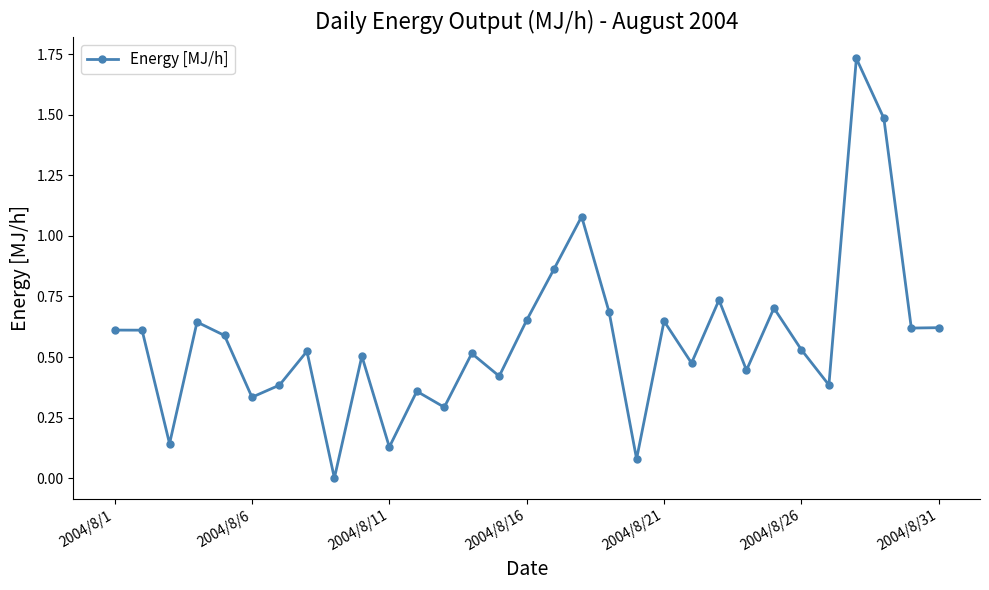

What is the sum of all values?

17.8